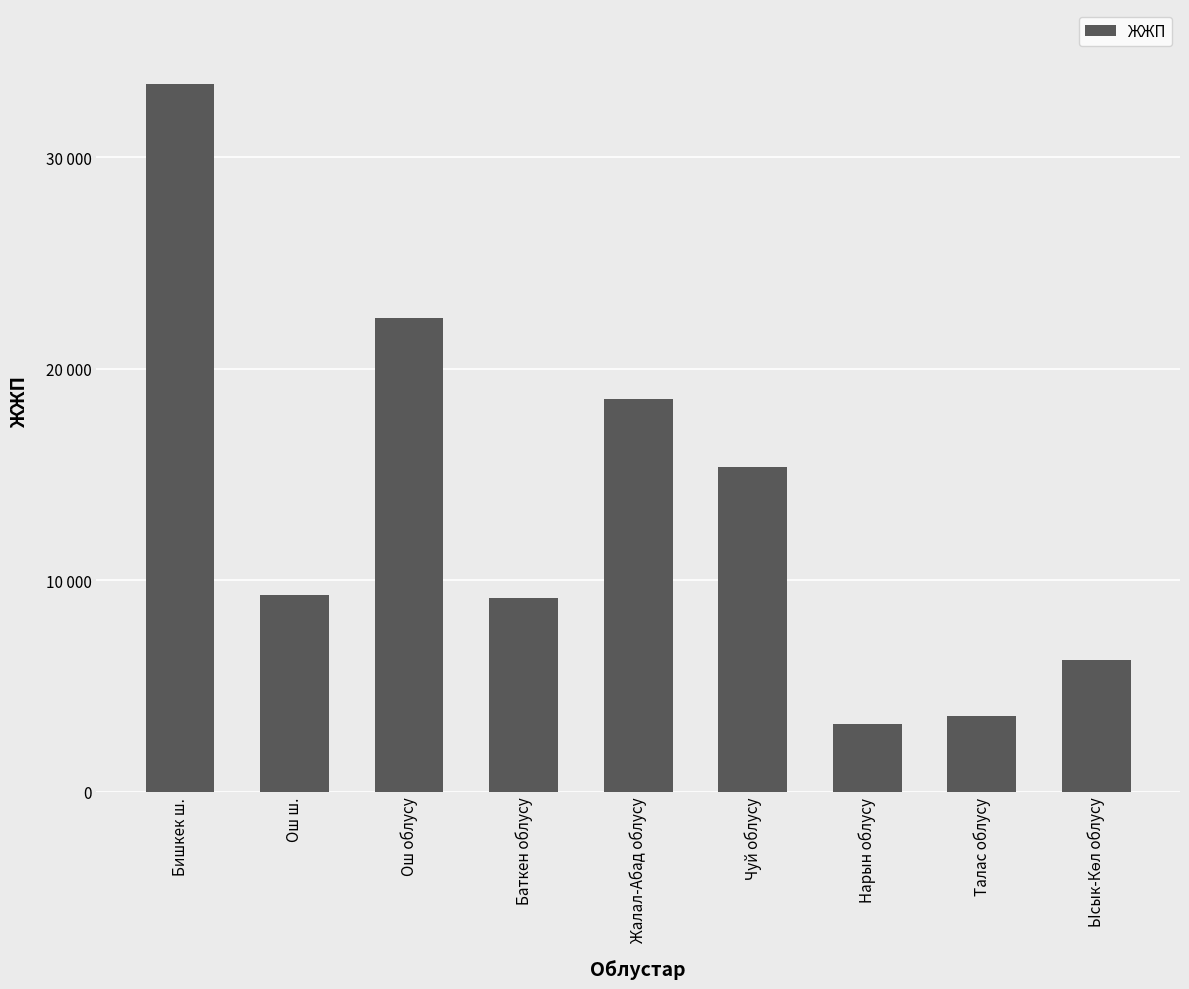

Does the chart contain any negative values?

No